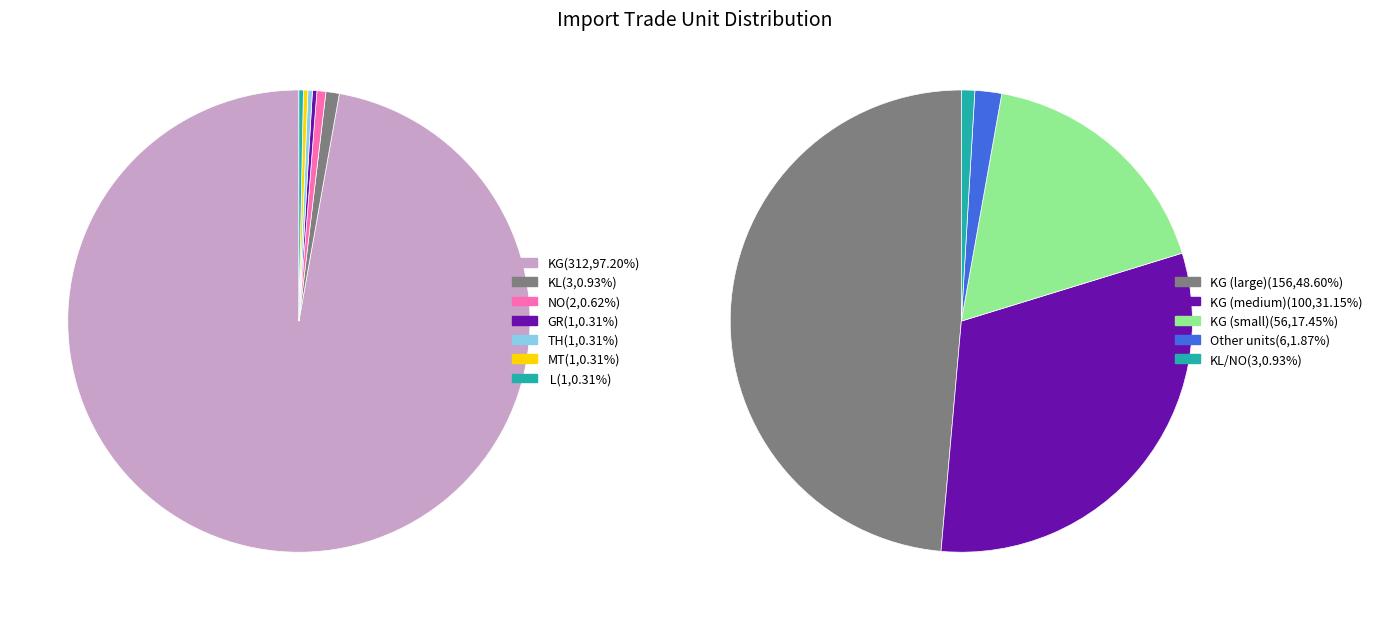

What portion of the pie excludes L?

99.7%